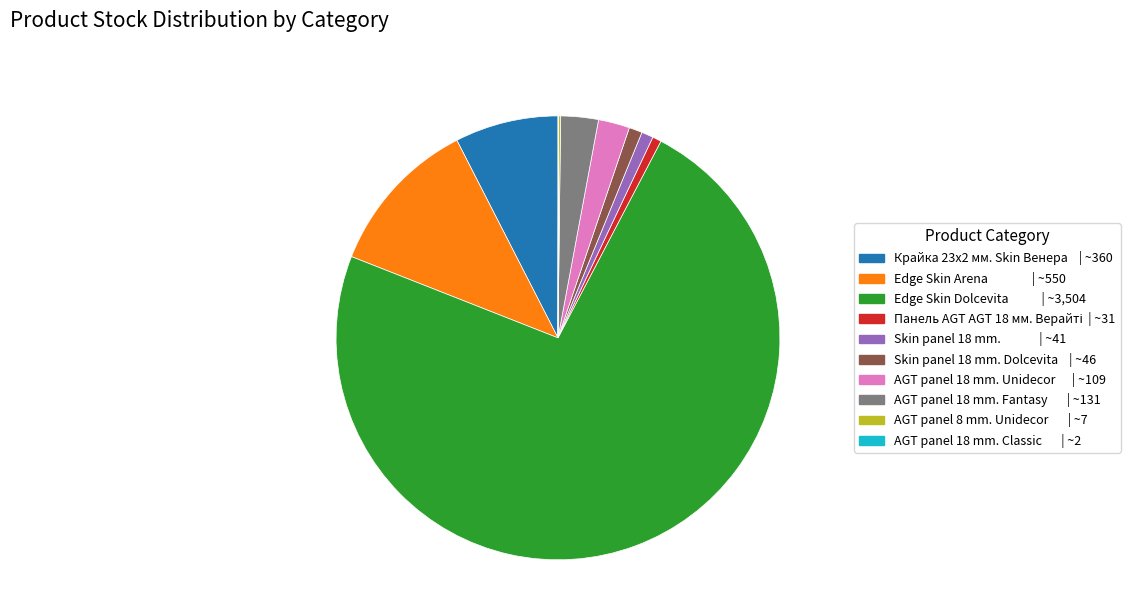

Is there a majority slice in this chart?

Yes